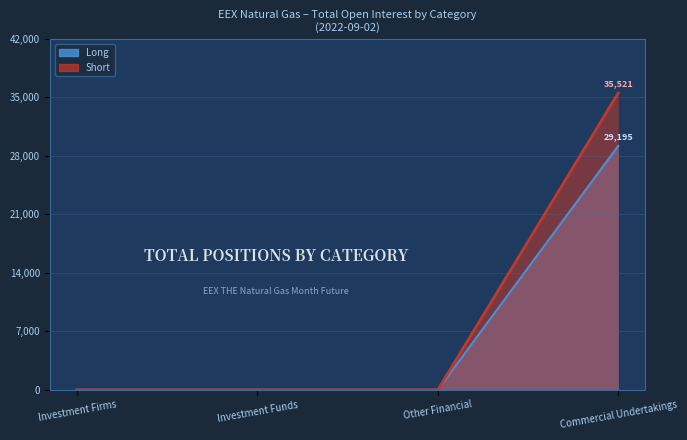

Is it true that Long equals 12575 at Investment Firms?

False